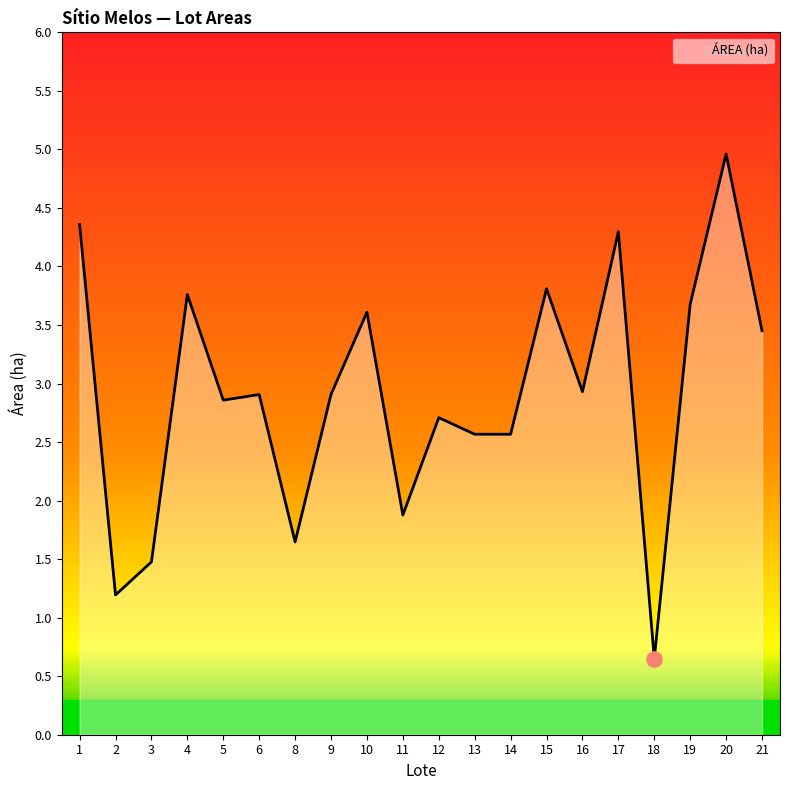

What is the change in value from 3 to 11?

+0.4